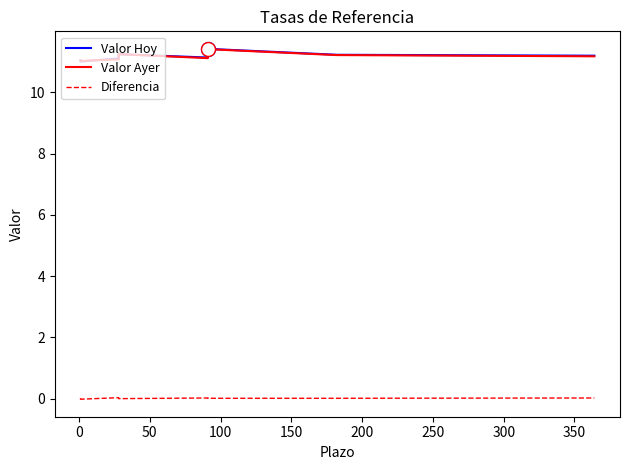

Is it true that Valor Ayer equals 3.1 at 300?

False